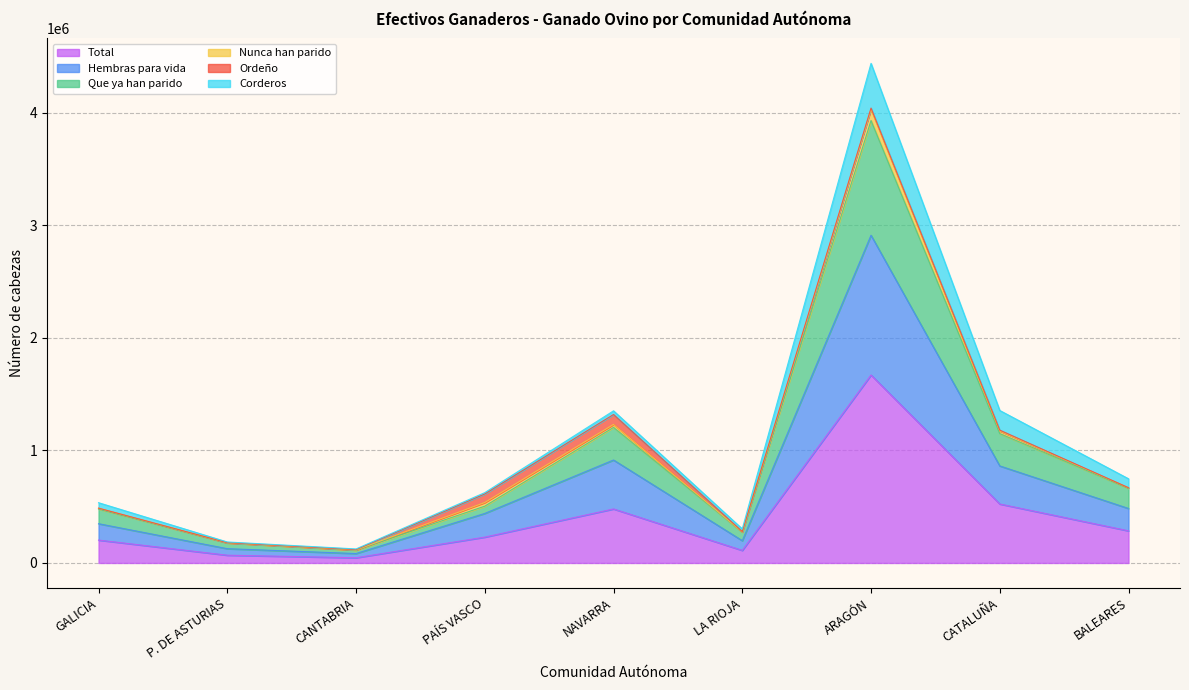

At which label does Total reach its peak?

ARAGÓN